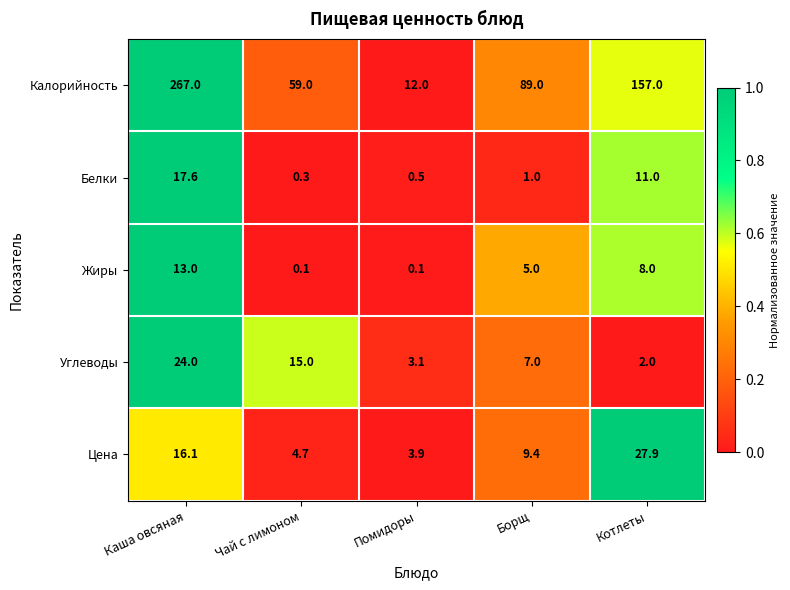

At how many categories does at least one series exceed 0?

5